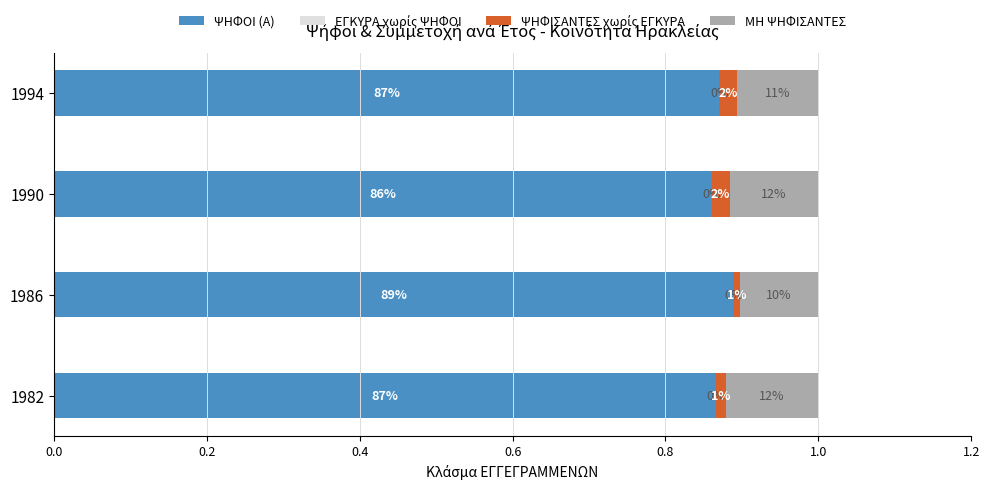

Which series has the largest range (max minus min)?

ΨΗΦΟΙ (Α)